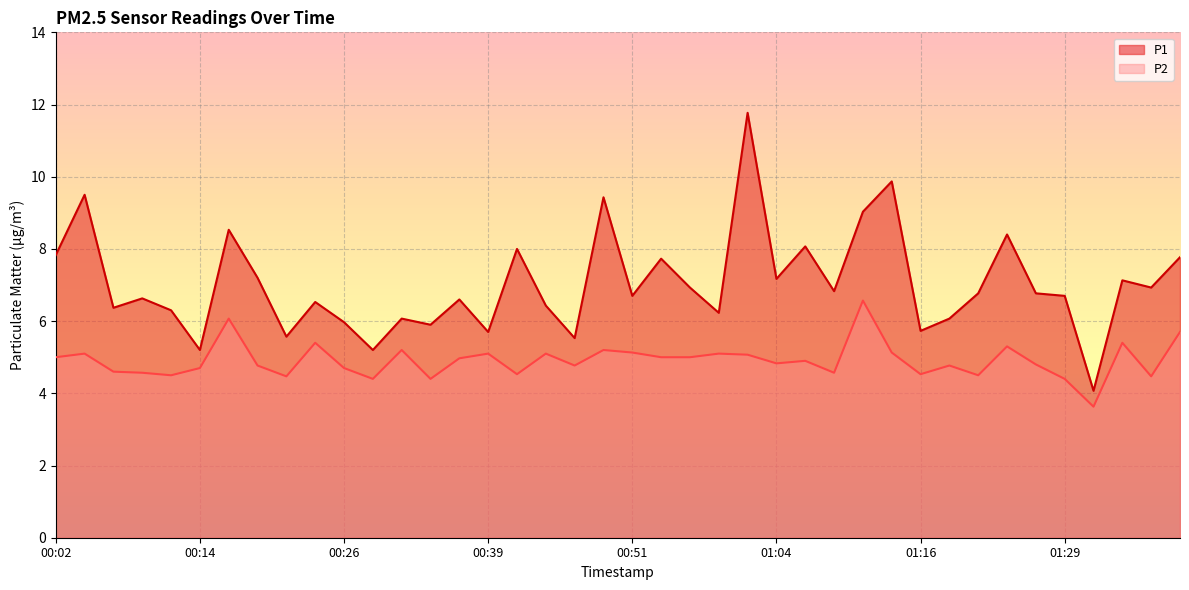

True or false: P2 has a value of 5.4 at 01:34.

True